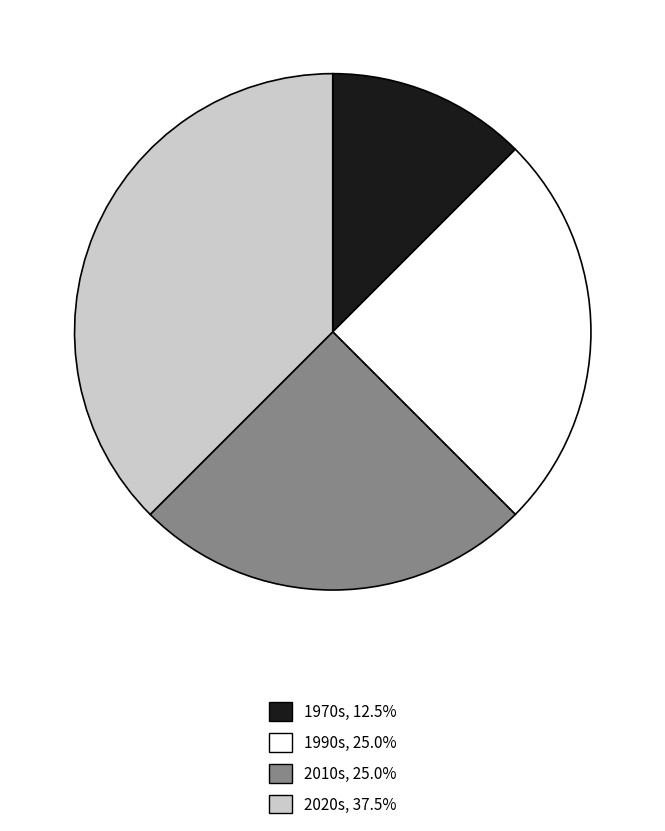

Is there a majority slice in this chart?

No